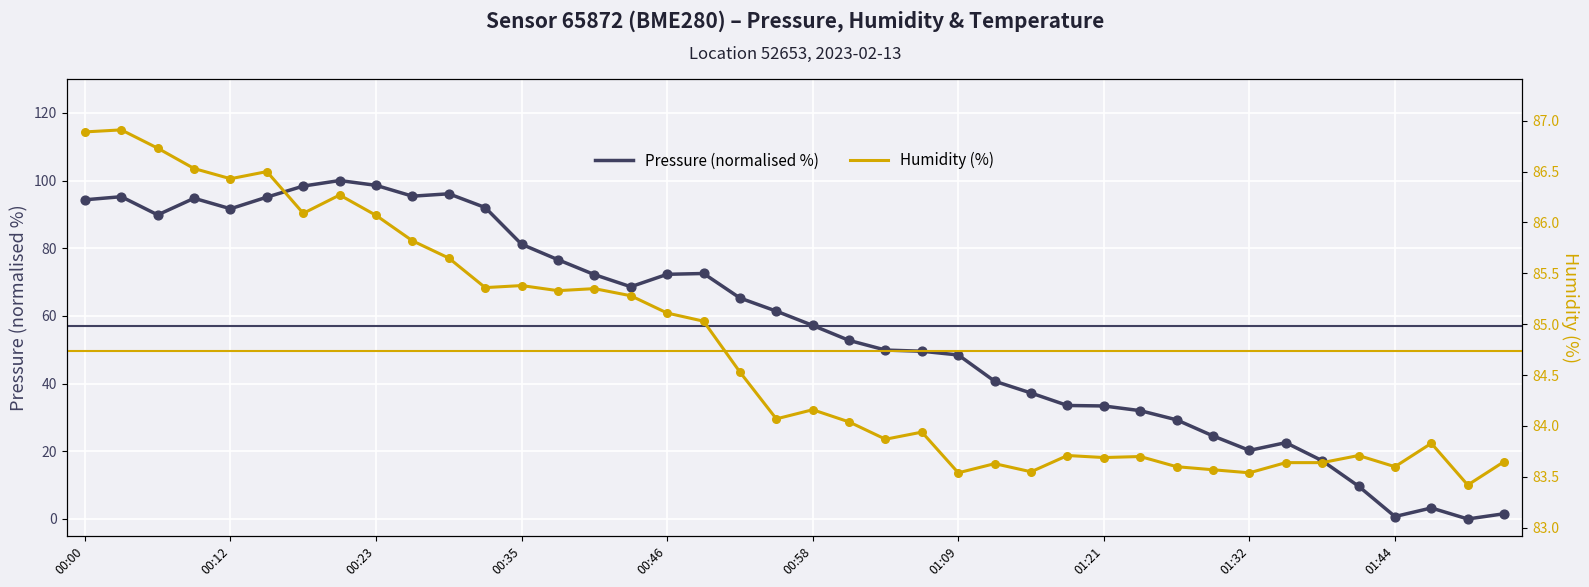

Which series has the largest total across all categories?

Humidity (%)